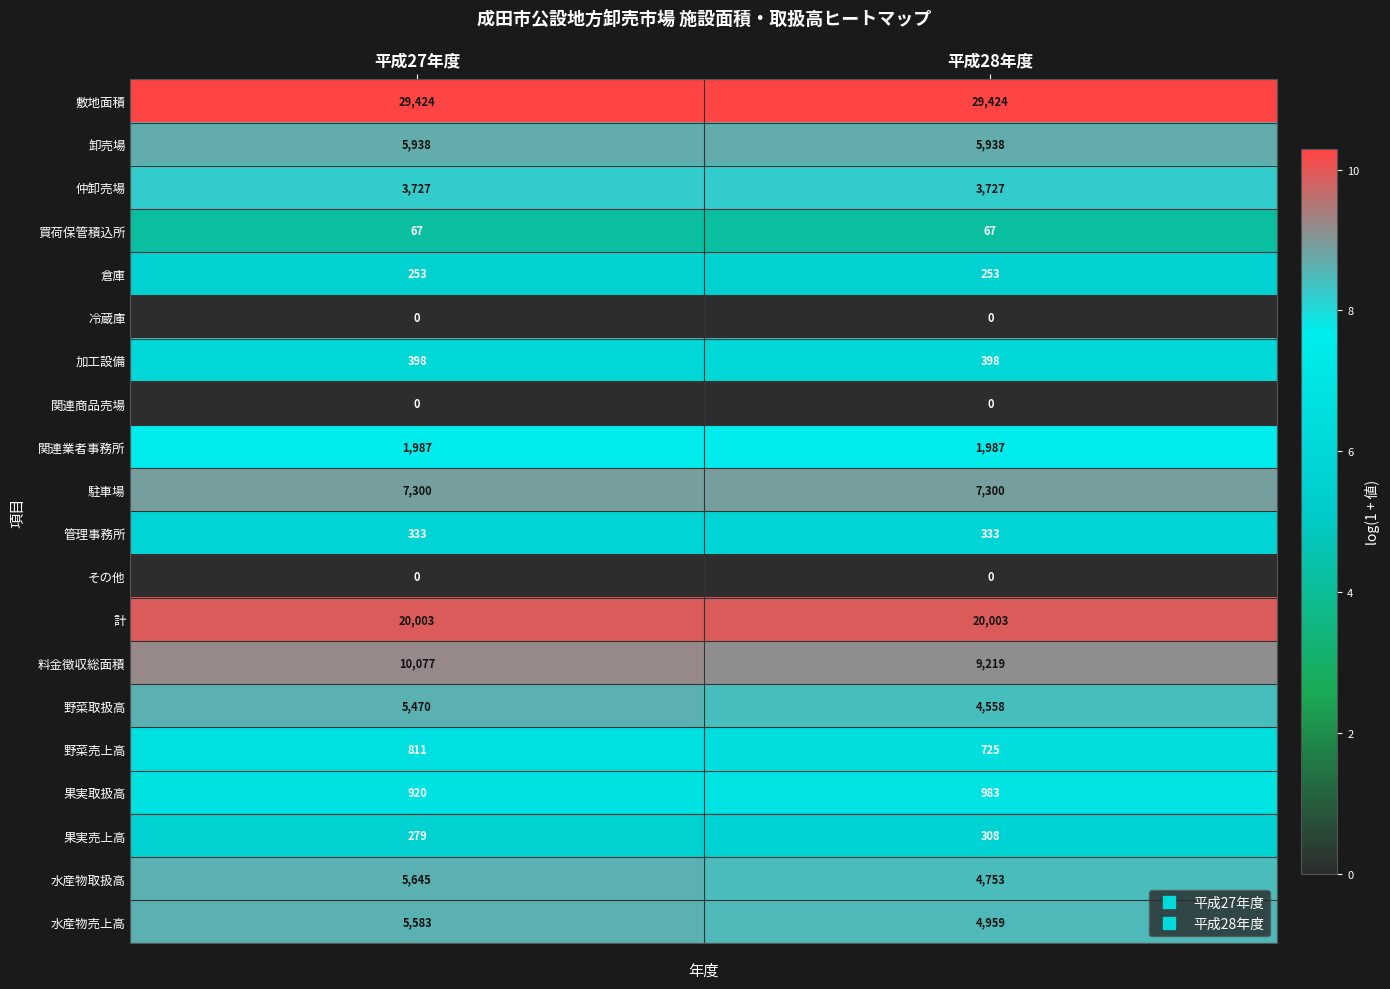

What is the average value of the 水産物売上高 series?

5271